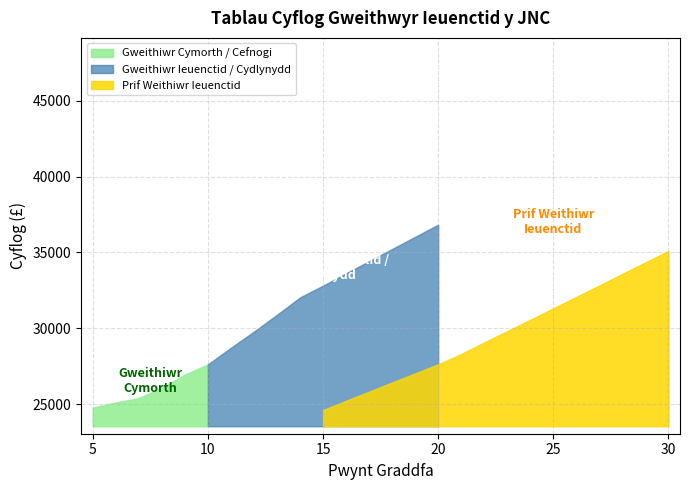

What value does the data have at 6, to the nearest 100?

25100